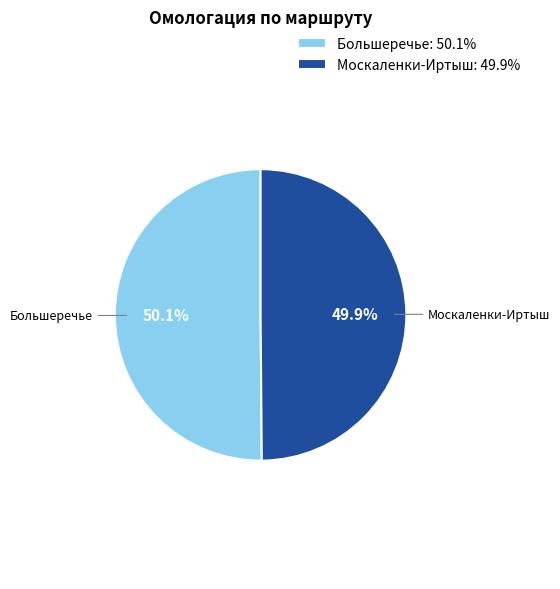

Does any single category account for the majority?

Yes